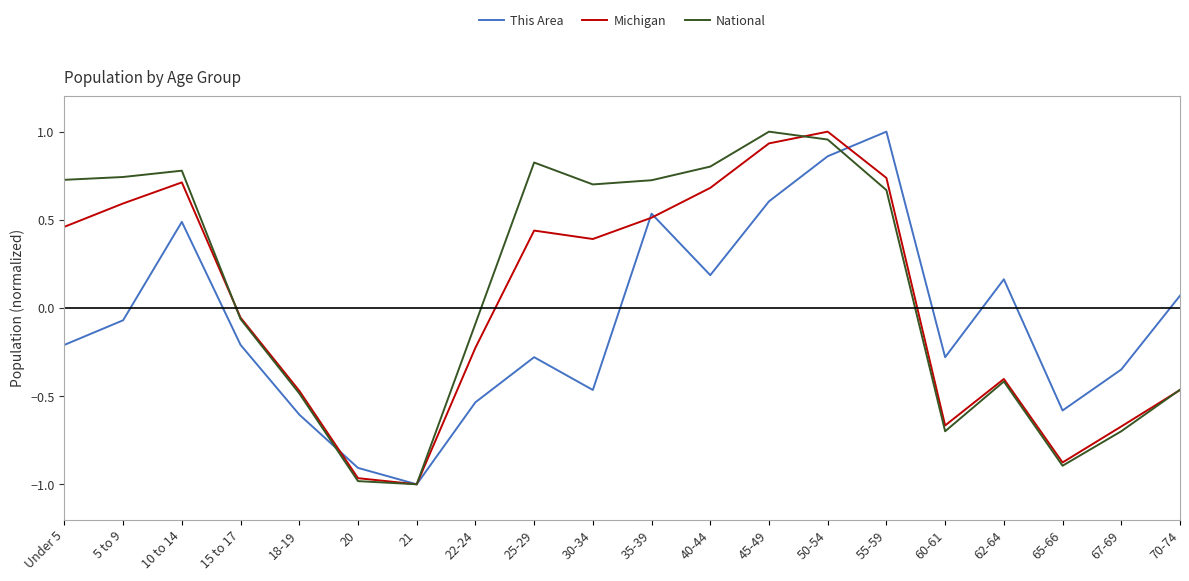

Is this an area chart (filled region under the line)?

No